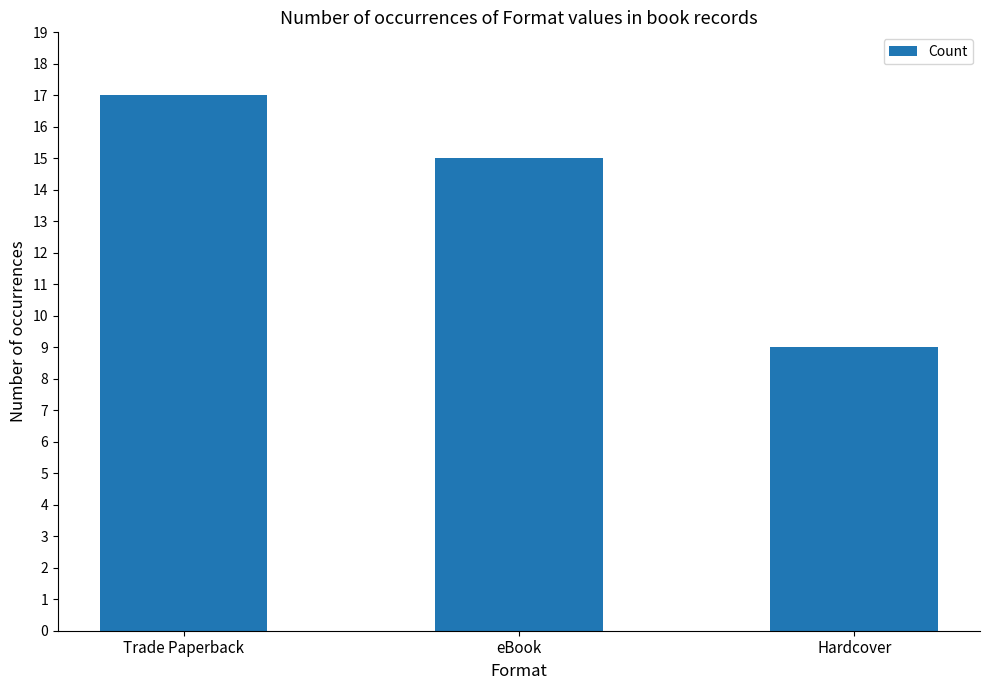

What is the change in value from Trade Paperback to eBook?

-2